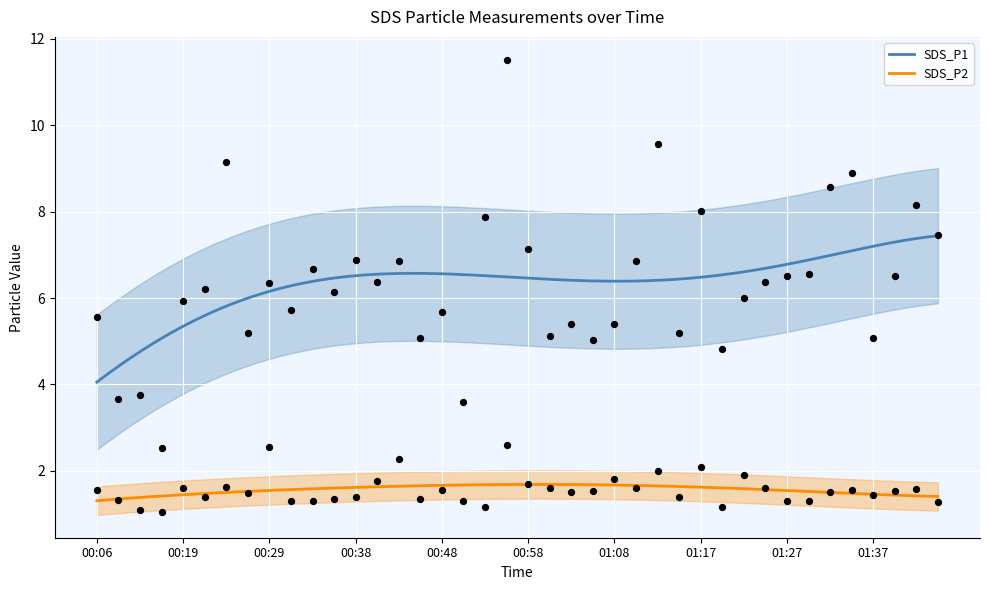

Which series has the largest Y range (max minus min)?

SDS_P1